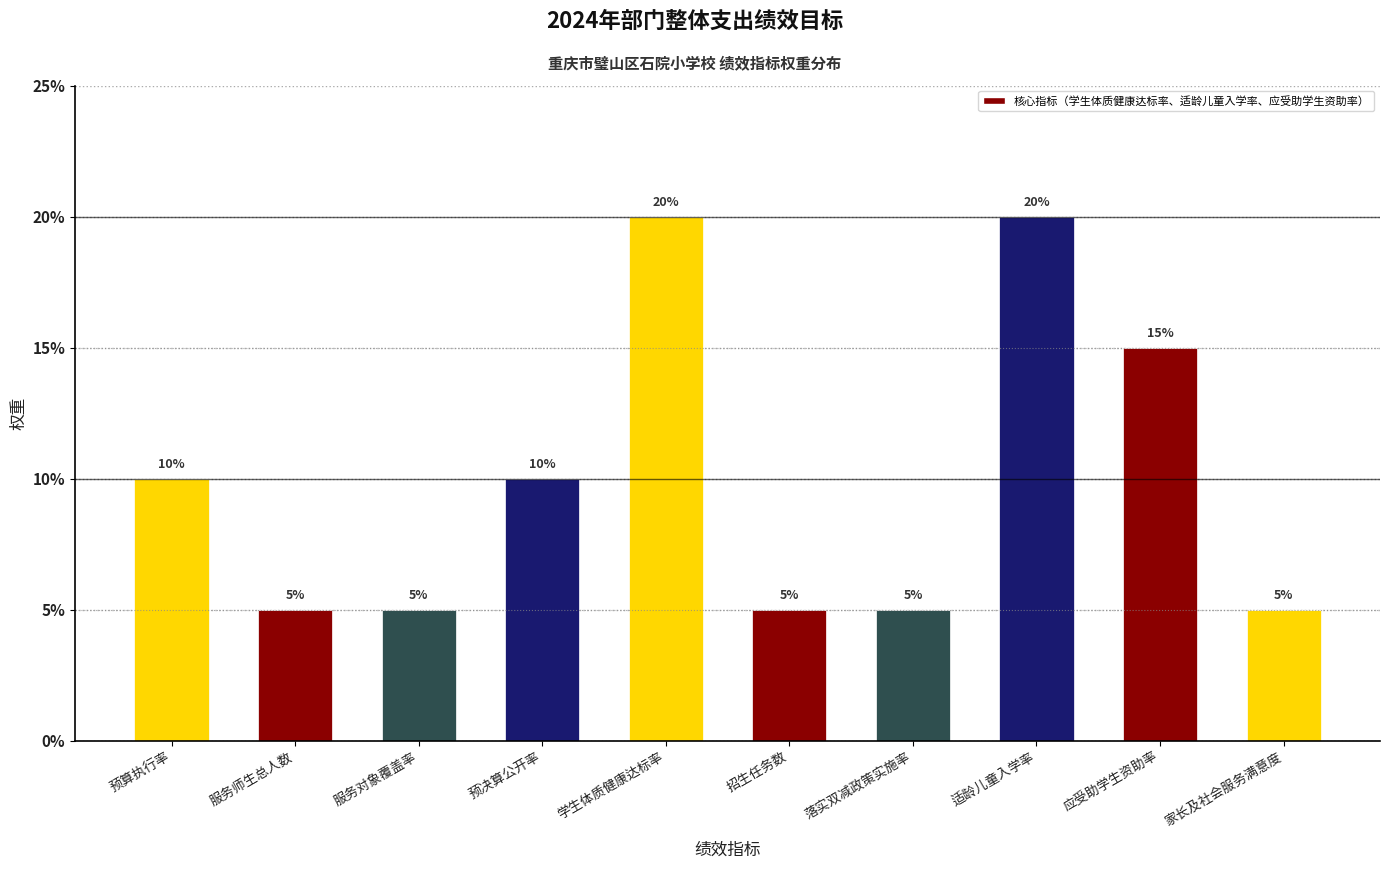

The value at 服务对象覆盖率 is 5. True or false?

True